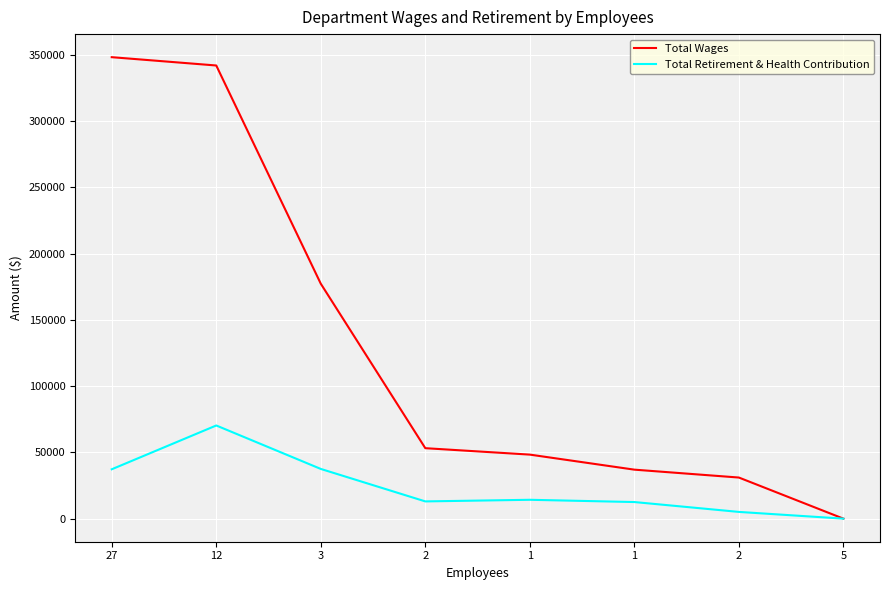

Which category has the lowest value across all series?

5